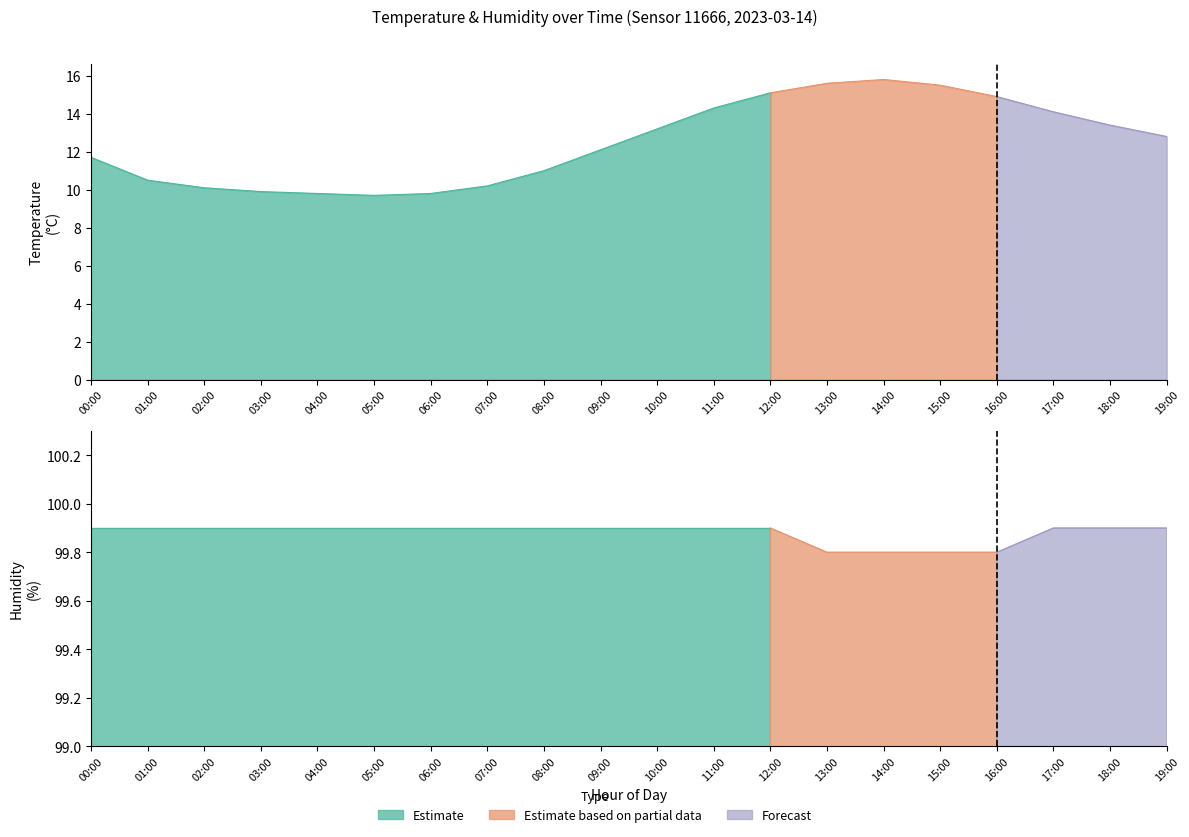

The temperature series shows 9.7 at 15:00. True or false?

False